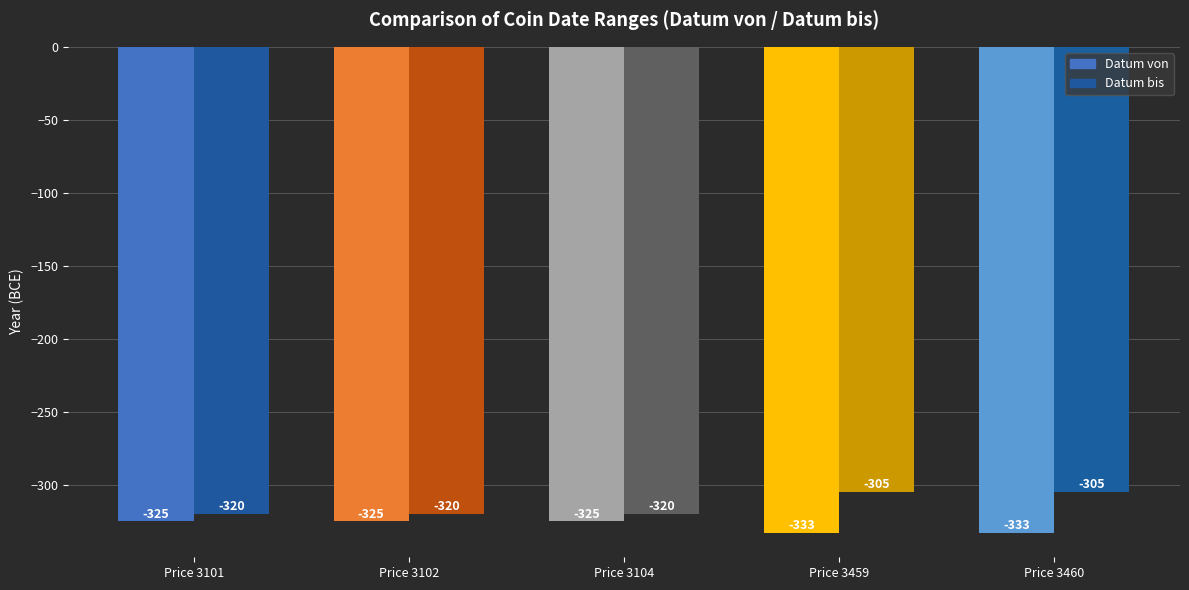

At how many categories does at least one series exceed -315?

2